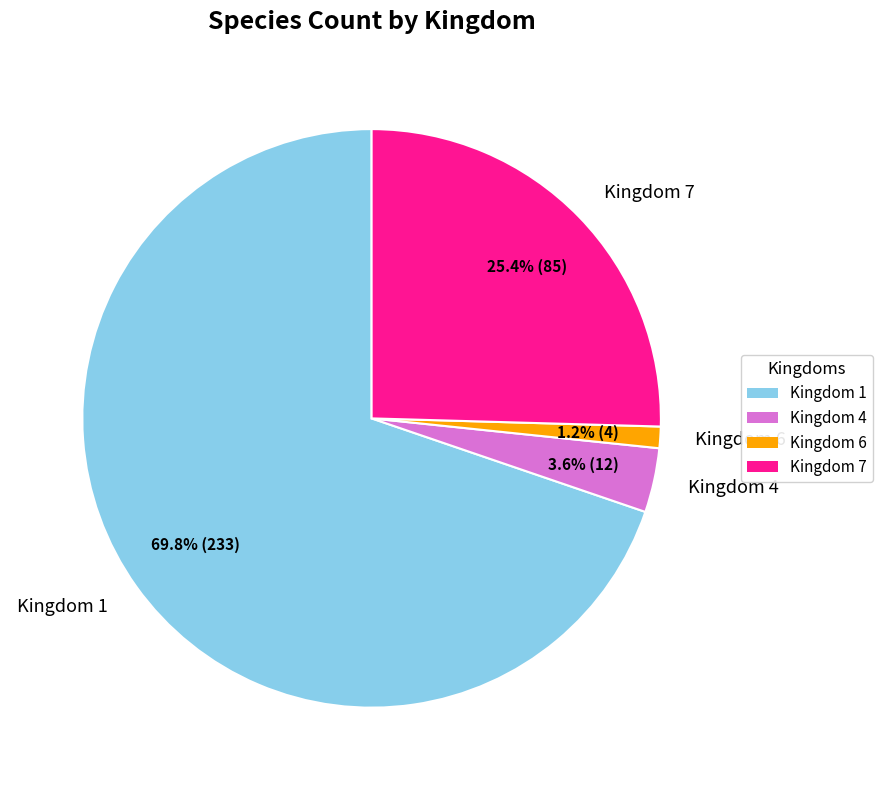

Between Kingdom 1 and Kingdom 7, which is larger?

Kingdom 1